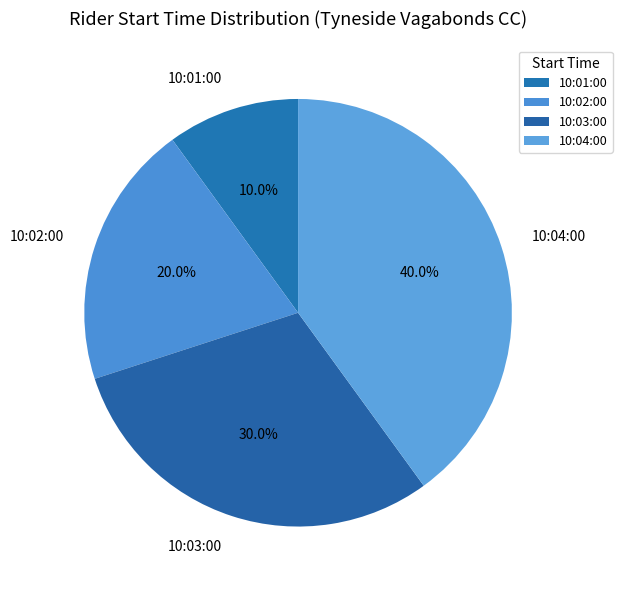

Approximately how many times larger is the value at 10:02:00 compared to 10:04:00?

0.5